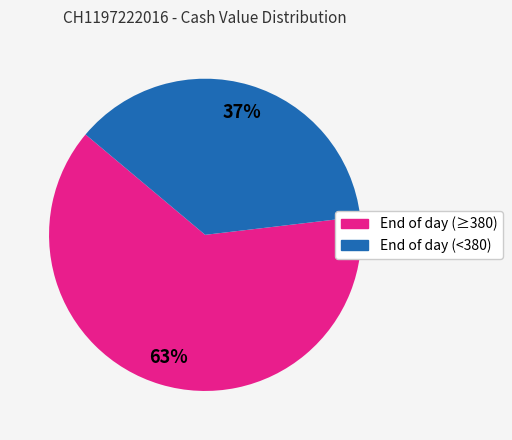

To the nearest percent, what is the average slice percentage?

50%